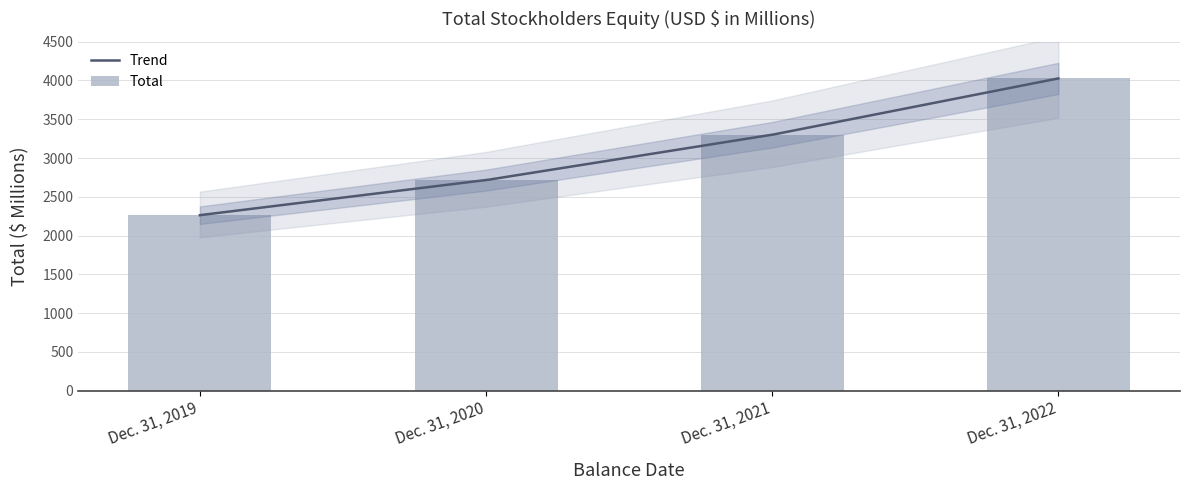

Count the number of categories in the chart.

4